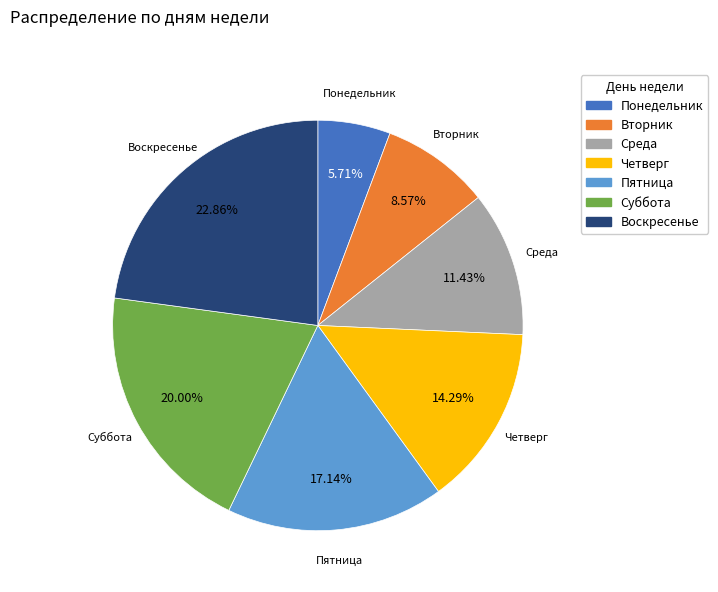

To the nearest percent, what is the average slice percentage?

14%